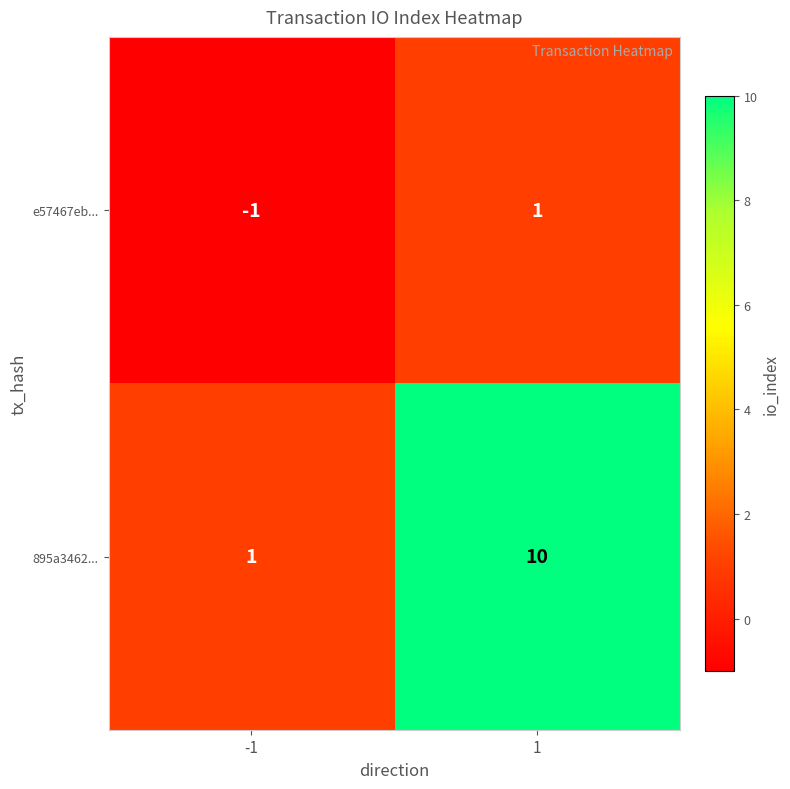

Rank the series by their average value, from highest to lowest.

895a3462..., e57467eb...